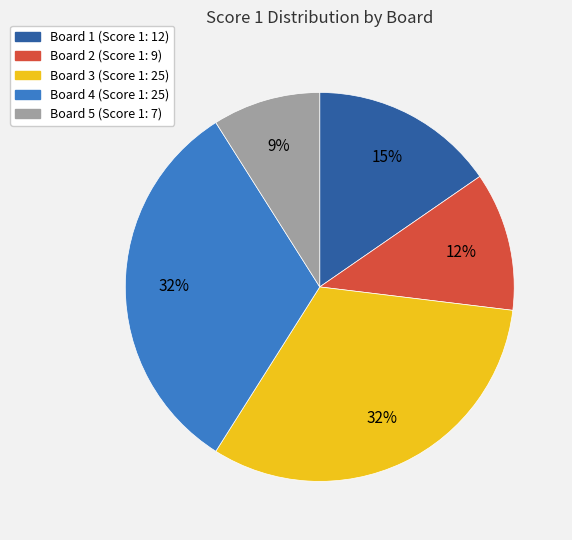

What is the ratio of the value at Board 4 to the value at Board 5?

3.6